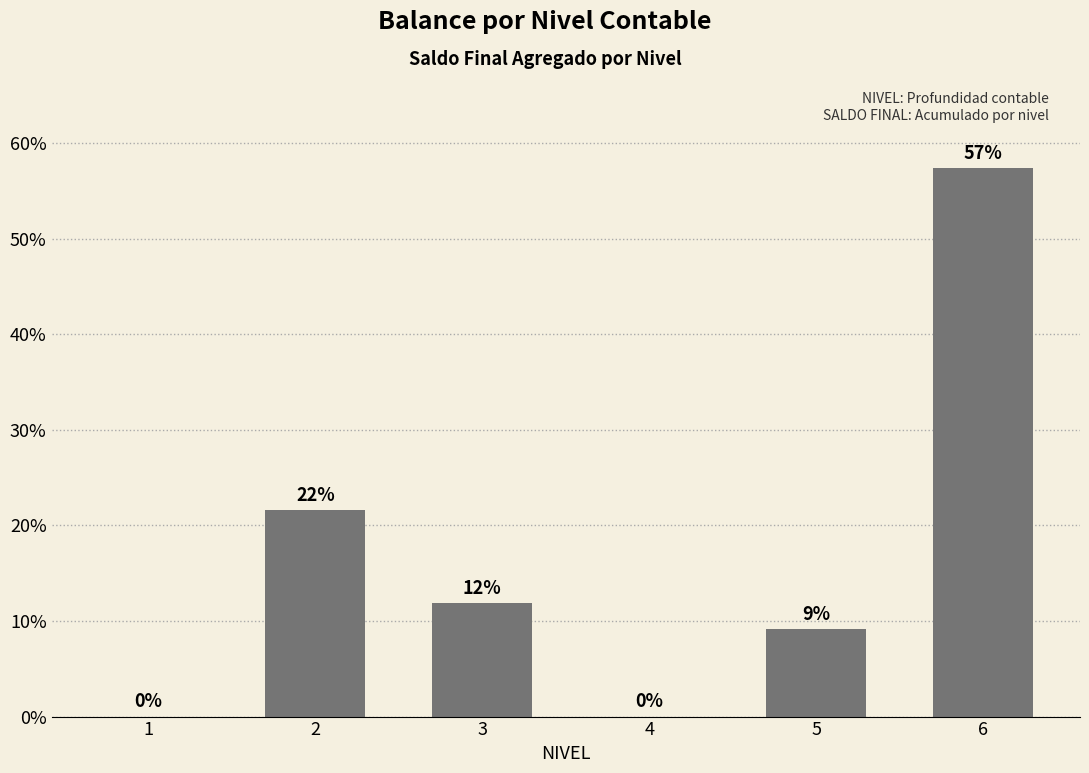

Which has a higher value, 5 or 2?

2